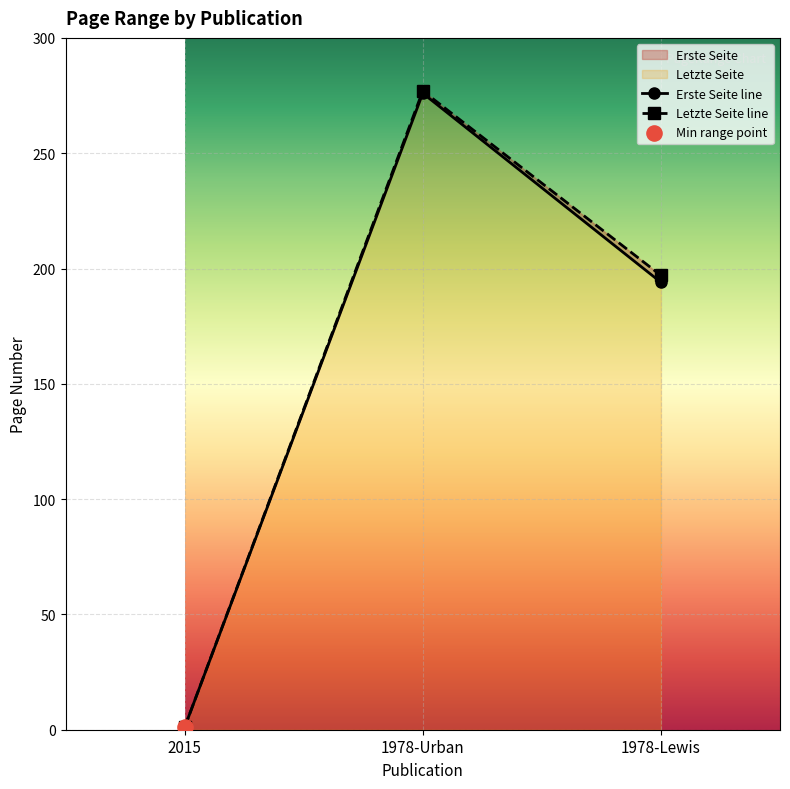

Is the value of Erste Seite line at 1978-Lewis greater than the value of Letzte Seite line at 1978-Lewis?

No